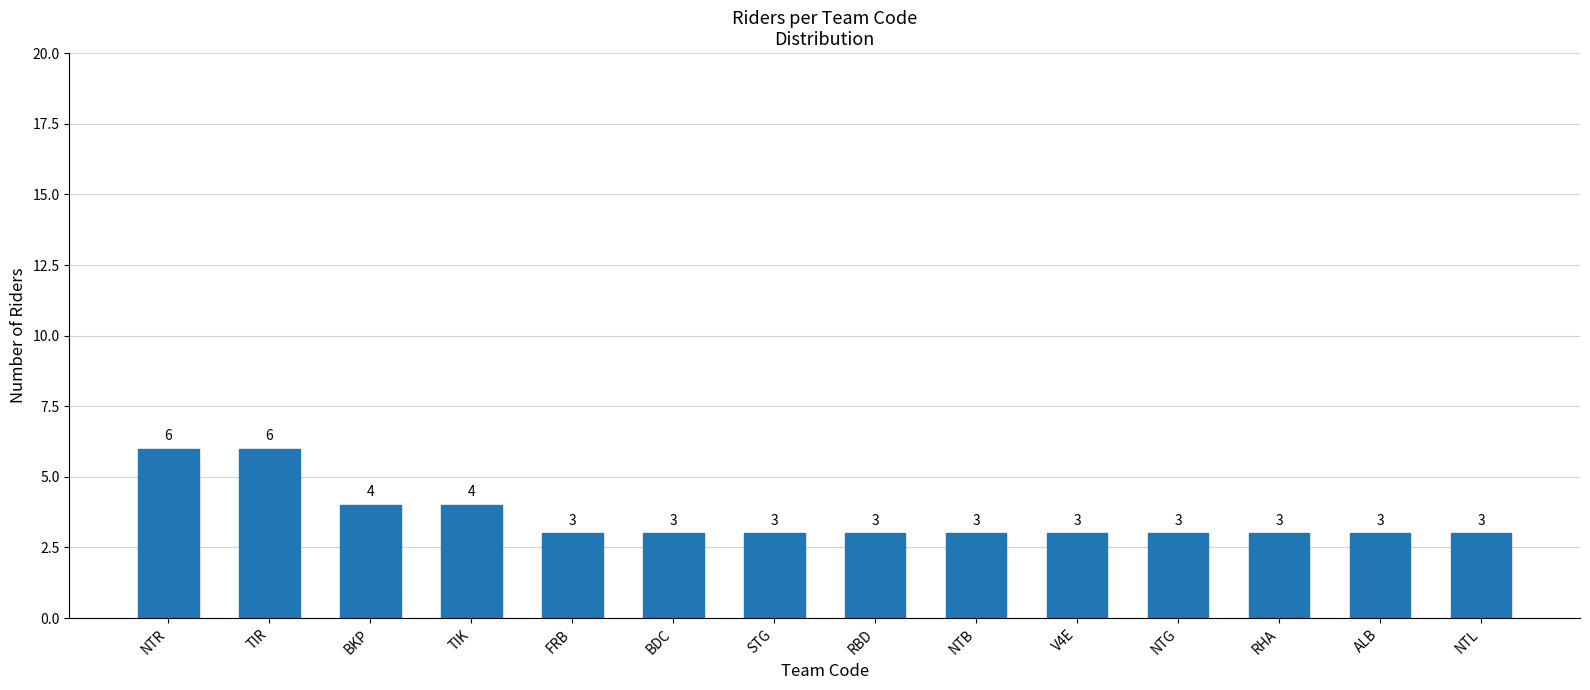

What is the maximum value shown in the chart?

6